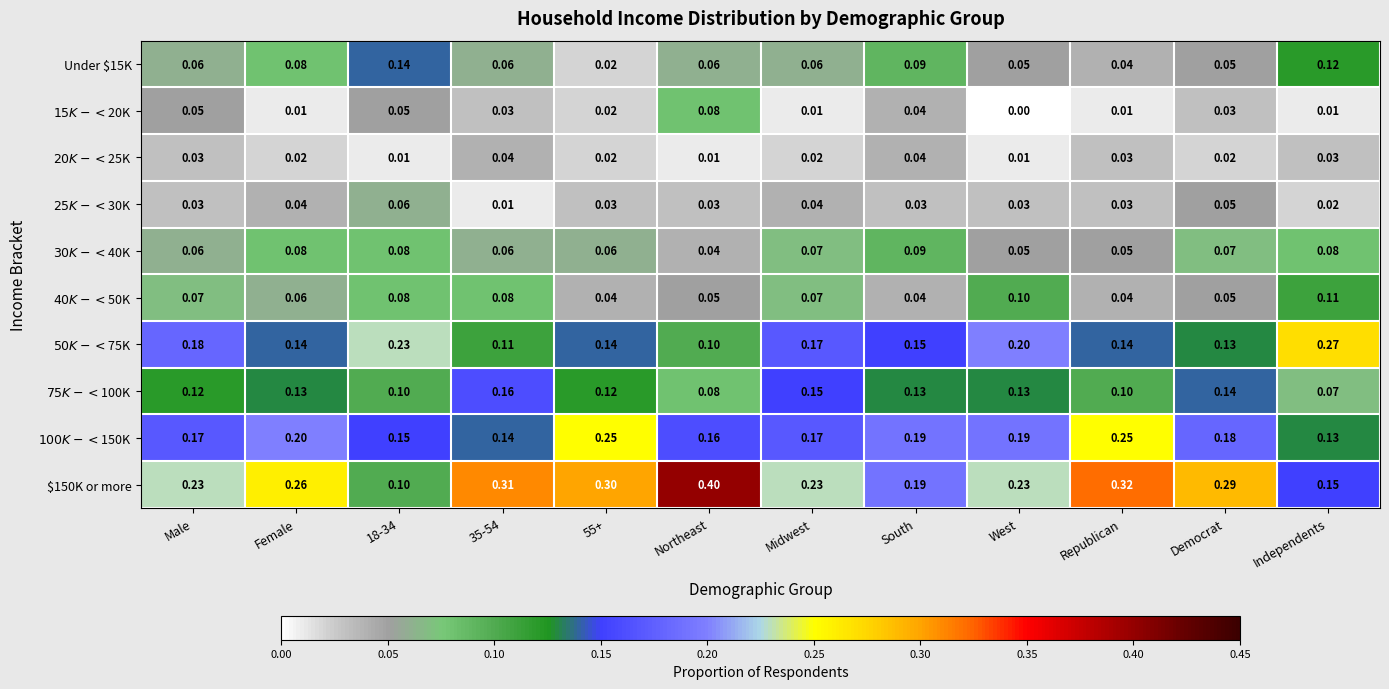

At which category is the sum across all series the highest?

Female